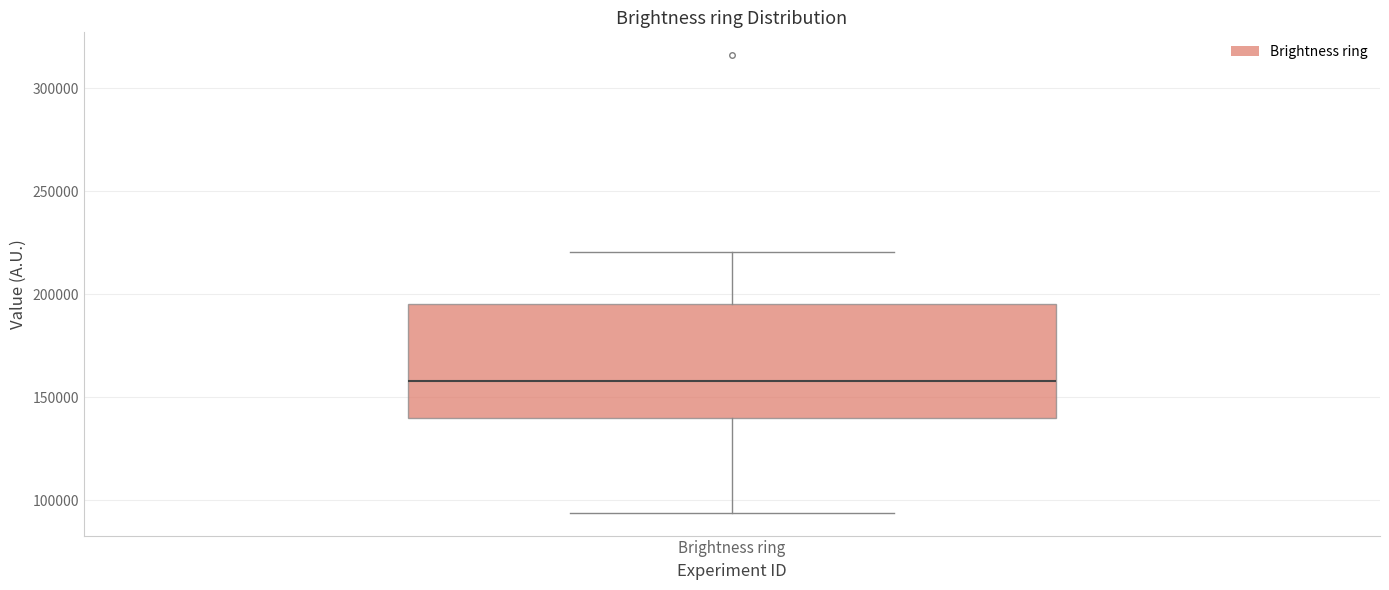

Read this box plot against the y-axis: the position of the median line, the range covered by the box, and the ends of both whiskers. The values are not printed on the chart, so give them approximately, as read against the axis.

median 160000, box 140000 to 195000, whiskers 95000 to 220000